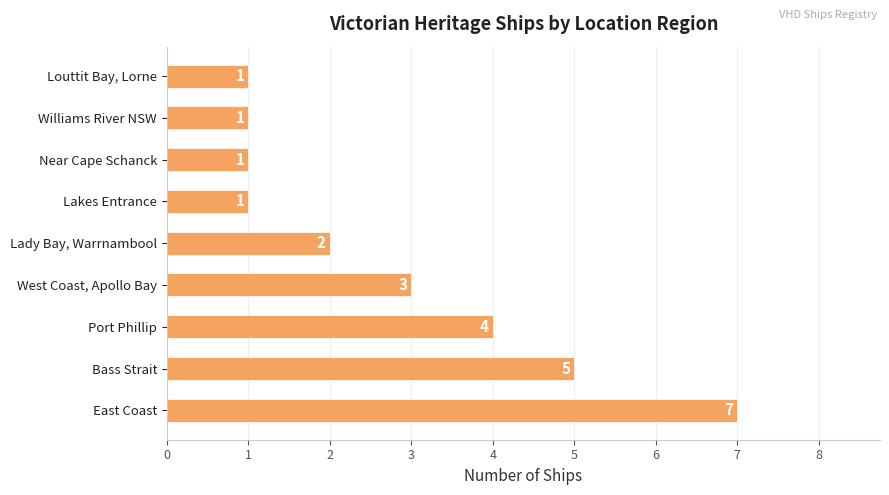

What is the approximate value at West Coast, Apollo Bay?

3